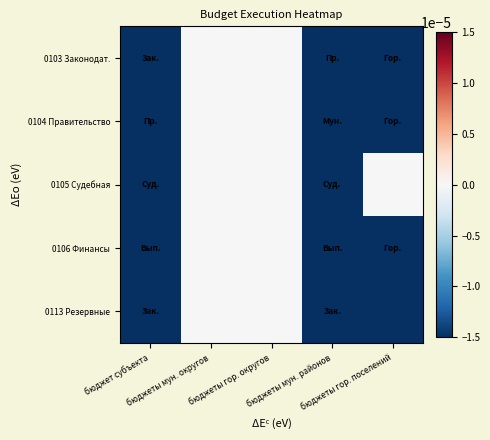

At бюджеты мун. округов, list the series in order from smallest to largest.

0103 Законодат., 0104 Правительство, 0105 Судебная, 0106 Финансы, 0113 Резервные